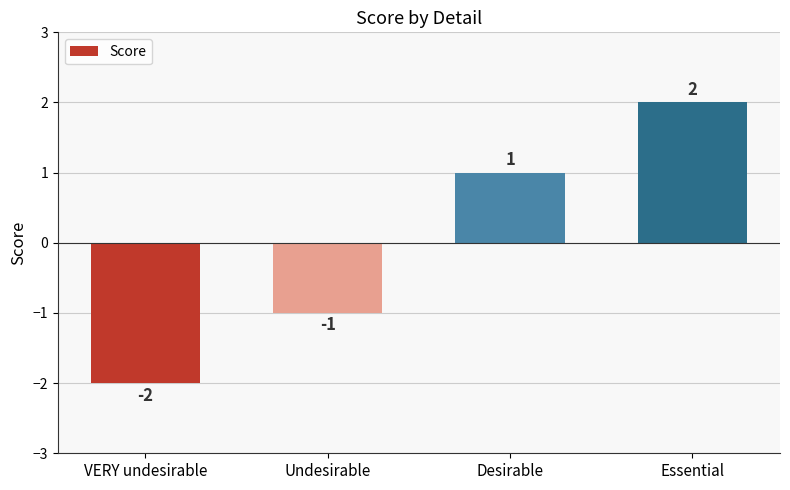

How many series are shown in this chart?

1